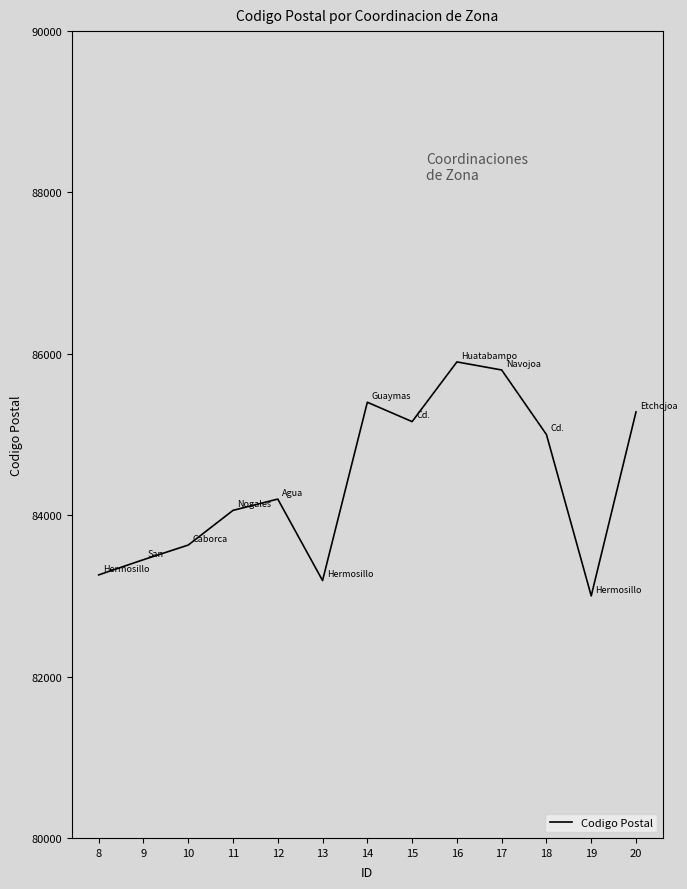

True or false: the data shows 56541 at 12.

False